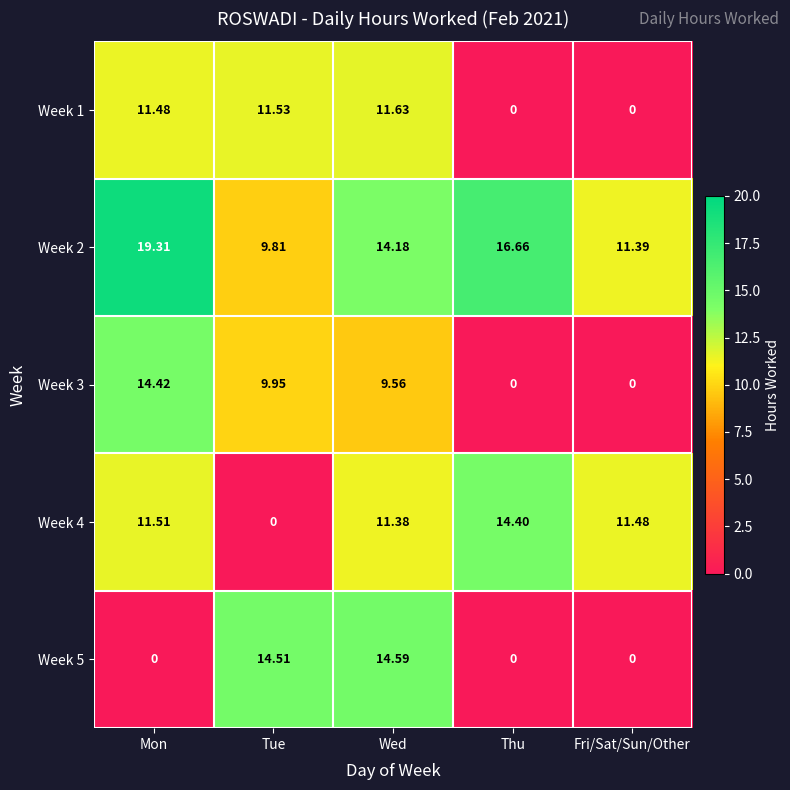

Where is Week 4 nearest to the value 7?

Wed